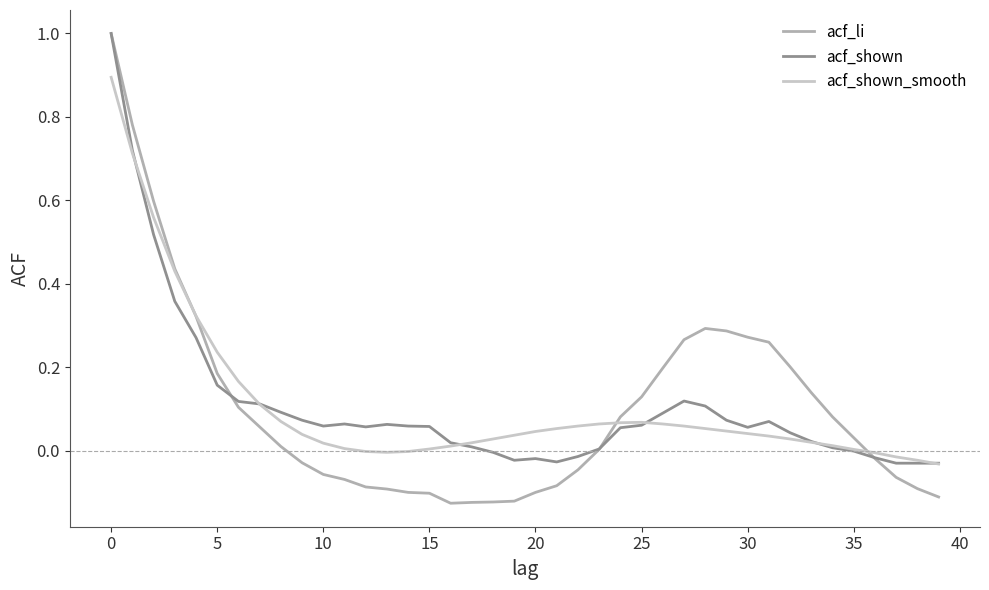

What is the greatest value displayed?

1.0